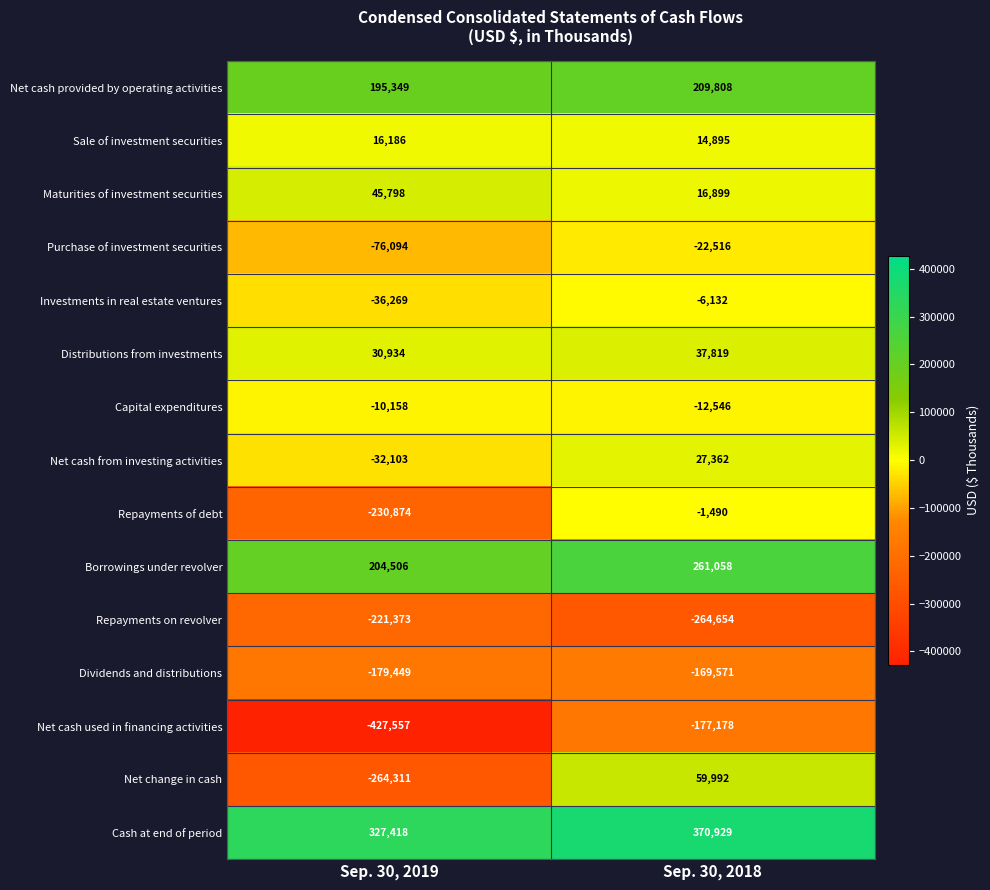

Where is Maturities of investment securities nearest to the value 31348?

Sep. 30, 2018